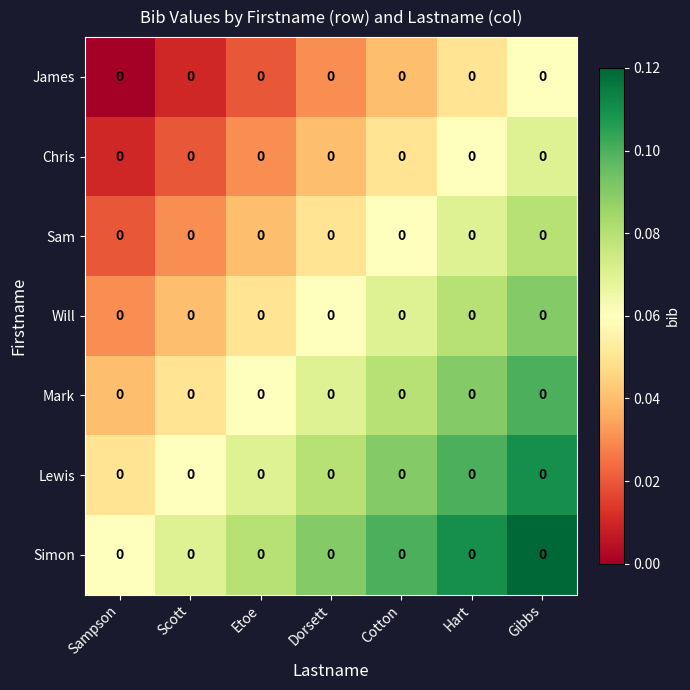

True or false: Sam has a value of 0.1 at Cotton.

True